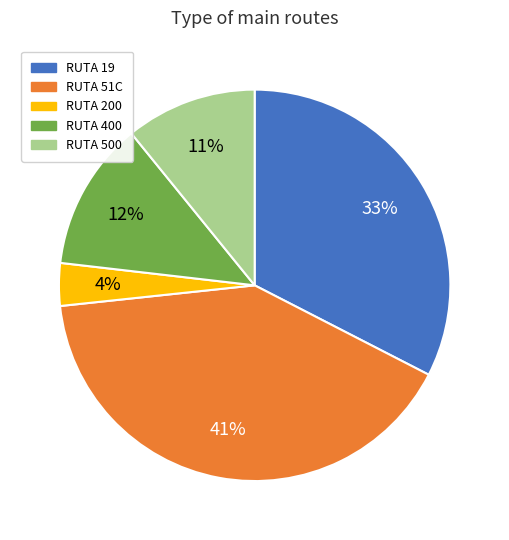

Is it true that RUTA 500 is 11% of the pie?

True